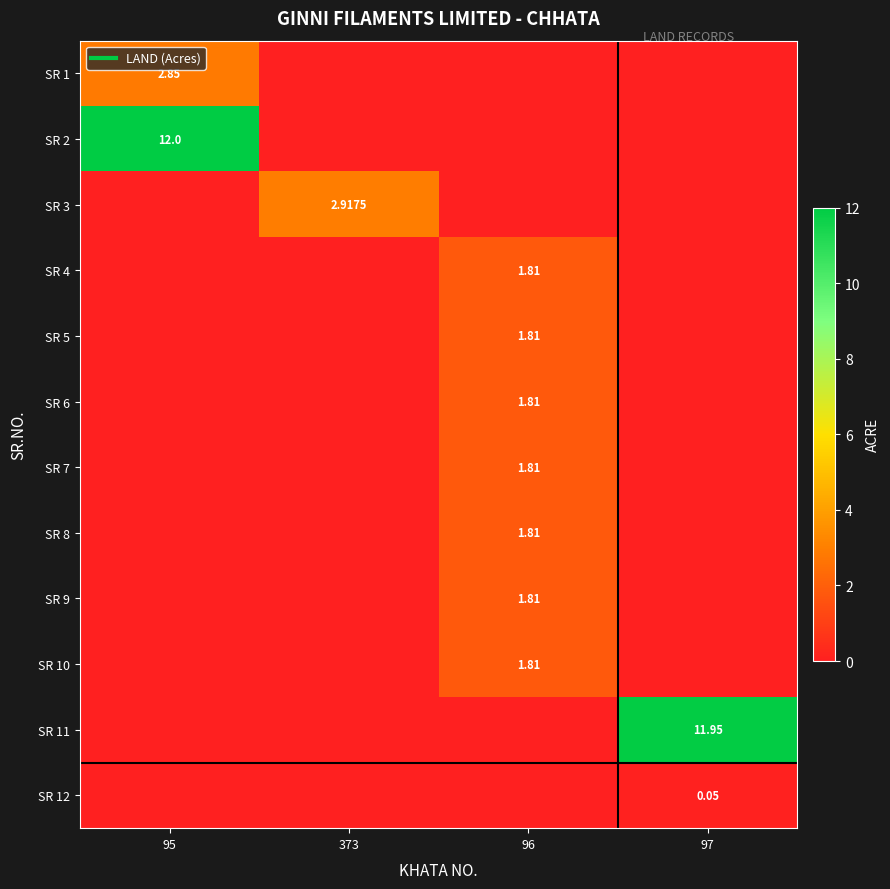

What is the difference between the SR 11 values at 97 and 373?

11.9